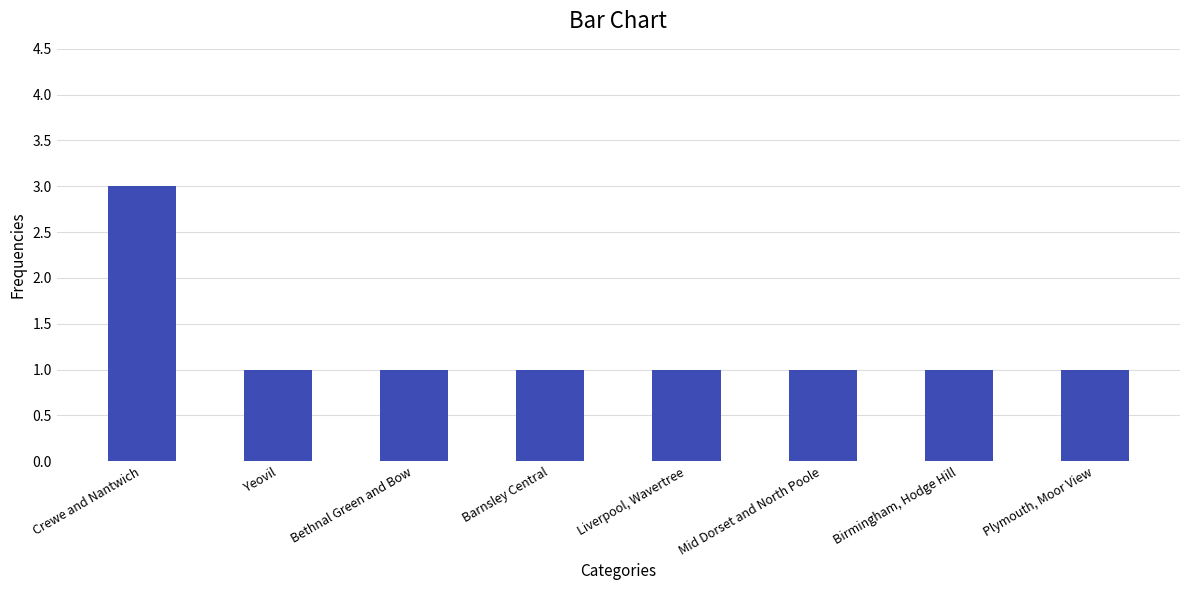

The chart shows a value of 0 at Liverpool, Wavertree. True or false?

False